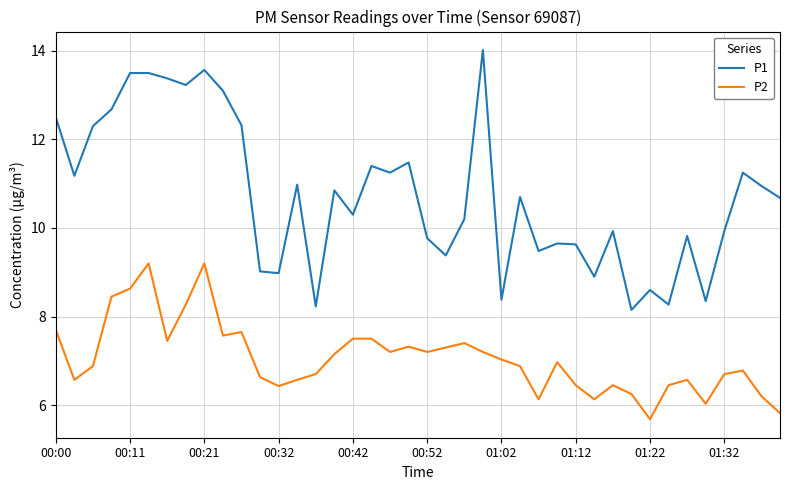

True or false: P1 and P2 intersect in this chart.

False